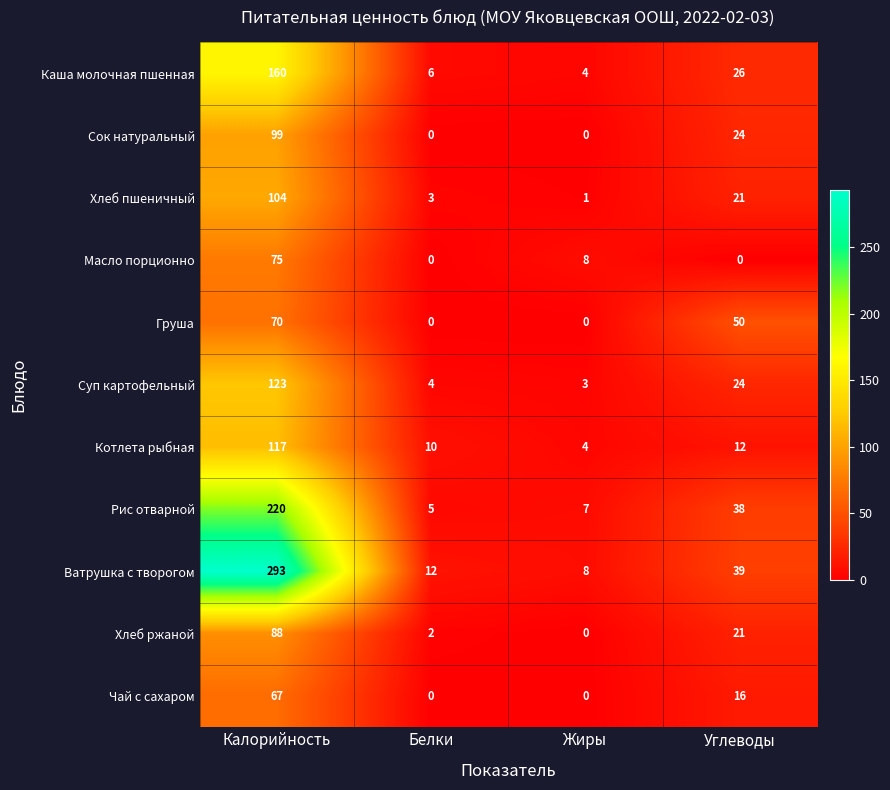

What is the sum of the Чай с сахаром values at Углеводы and Калорийность?

83